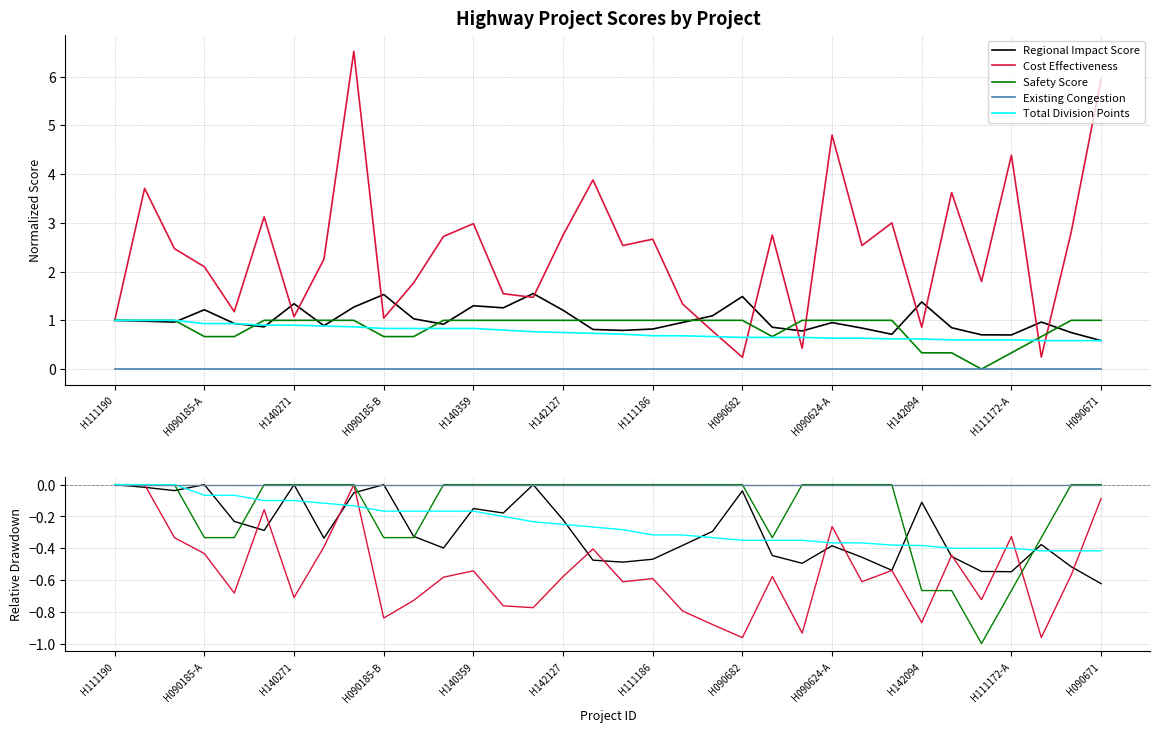

What are all the series names shown in the legend?

Regional Impact Score, Cost Effectiveness, Safety Score, Existing Congestion, Total Division Points